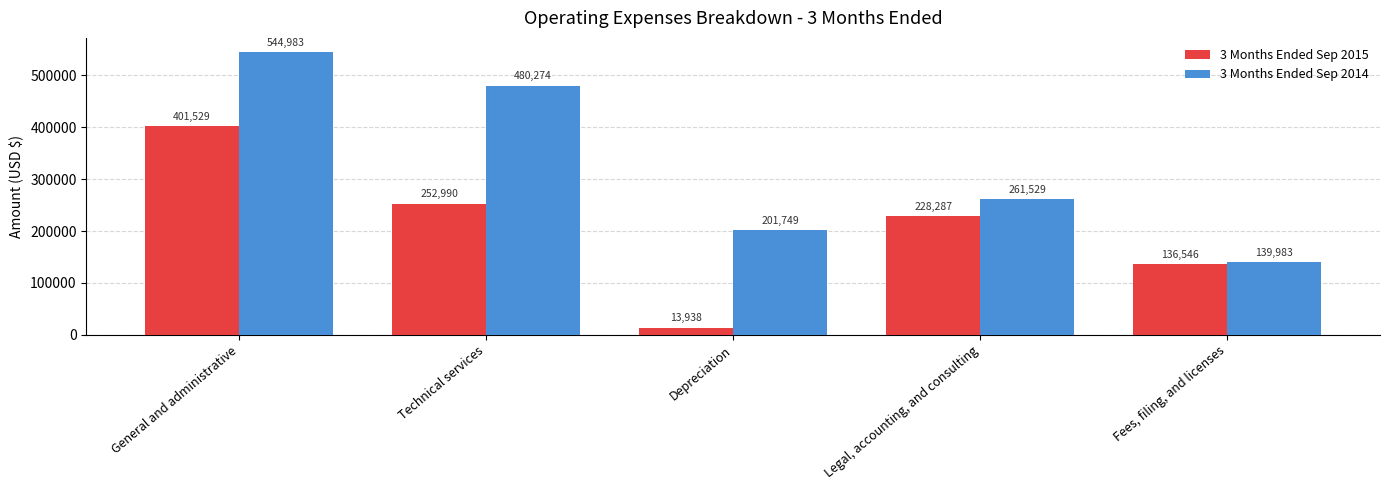

Reading left to right, list all the values displayed in this chart.

3 Months Ended Sep 2015: 401529	252990	13938	228287	136546
3 Months Ended Sep 2014: 544983	480274	201749	261529	139983